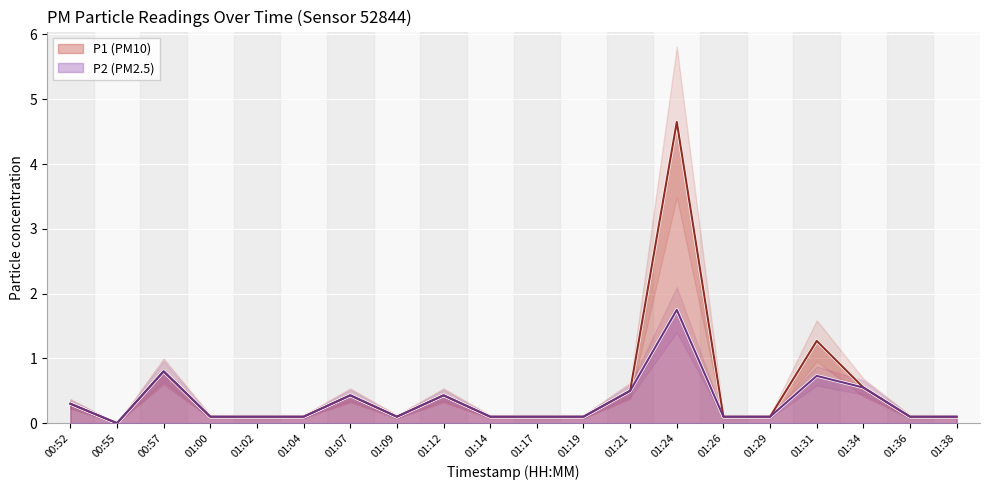

In P2, how many points are lower than both neighbors (excluding endpoints)?

2